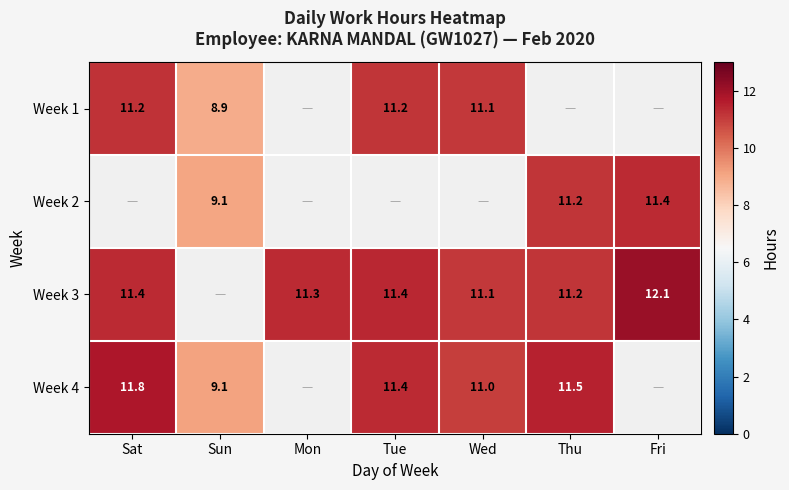

Which label corresponds to the largest value in the chart?

Fri